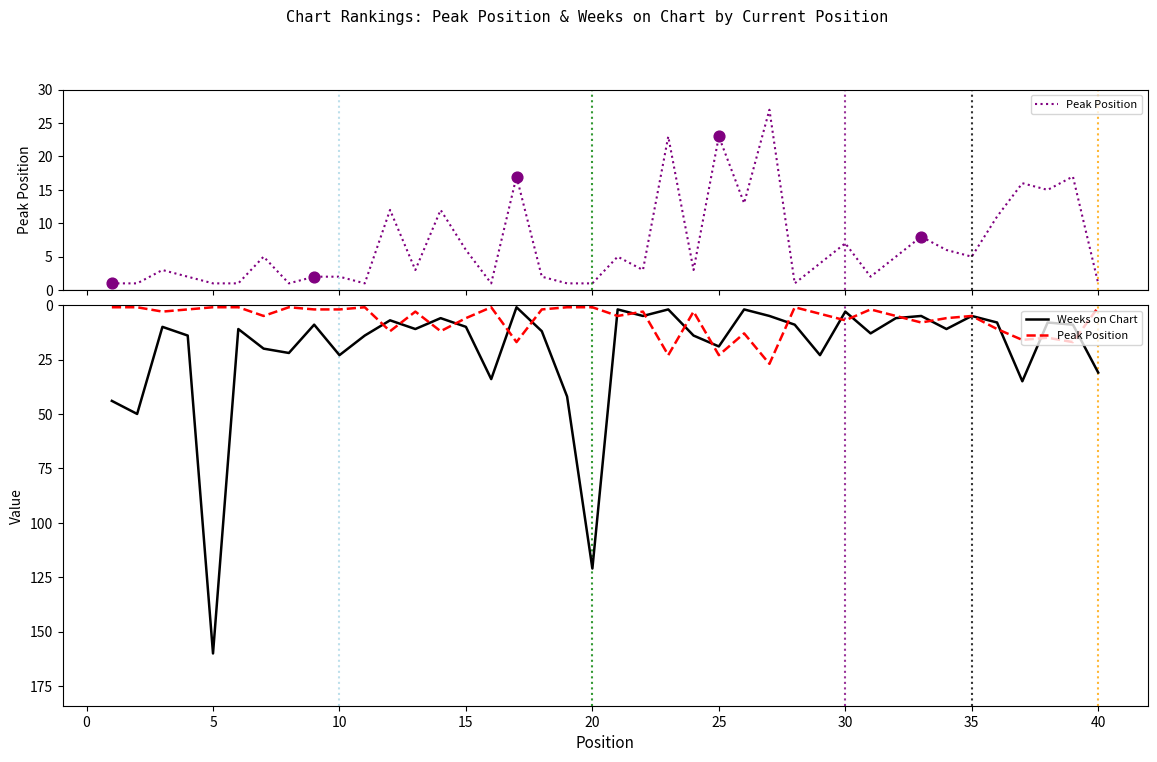

At how many categories does at least one series exceed 154?

1